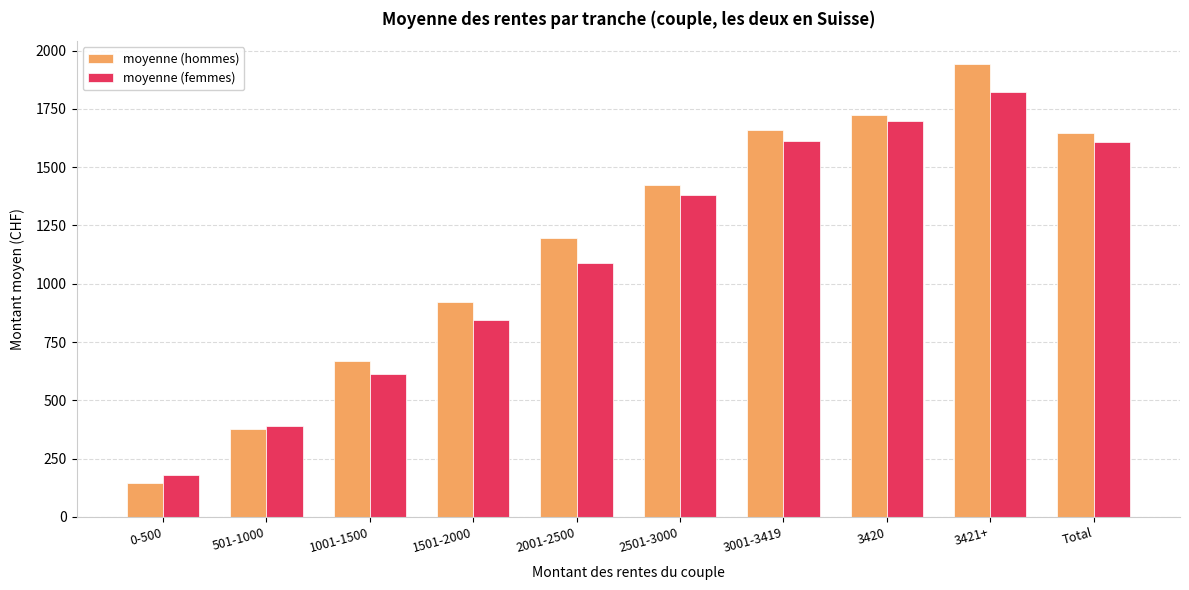

What is the label of the 5th bar from the right?

2501-3000